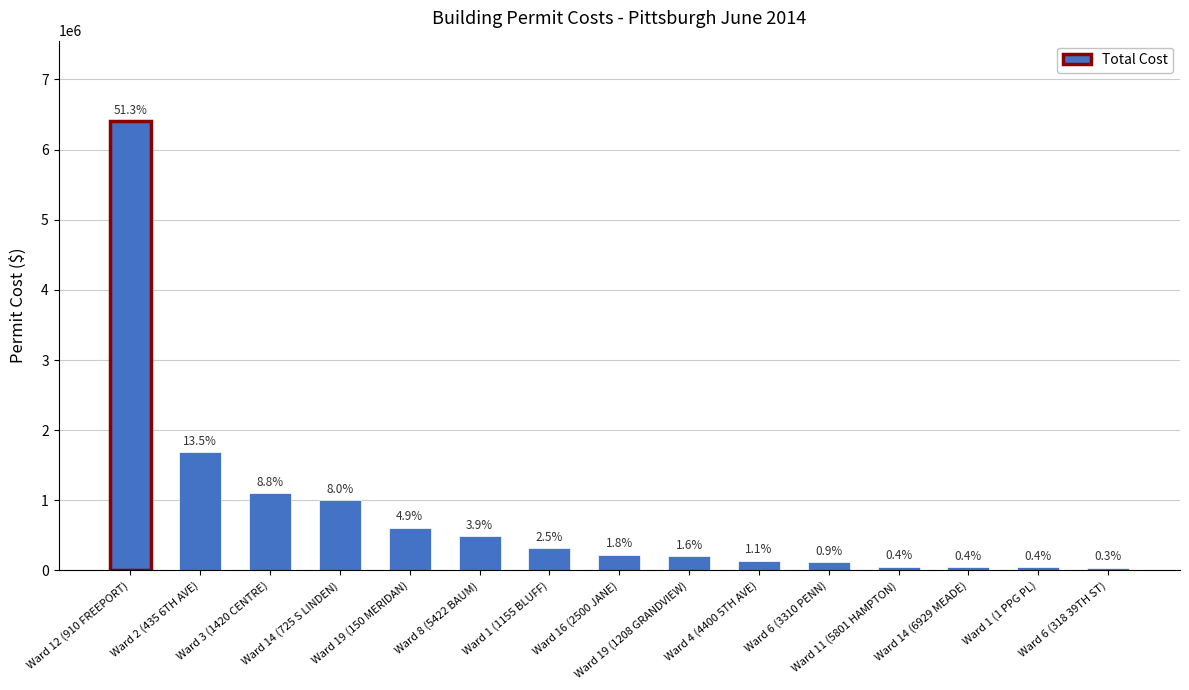

The value at Ward 3 (1420 CENTRE) is 1100000. True or false?

True